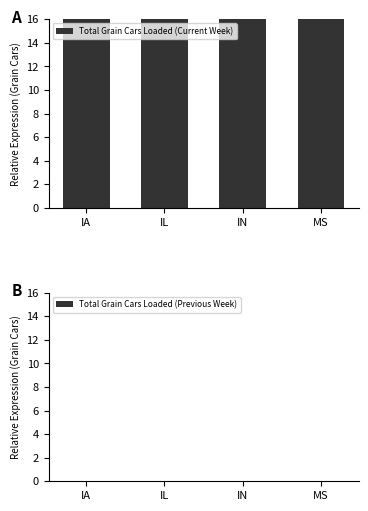

The Total Grain Cars Loaded (Previous Week) series shows 0 at IN. True or false?

True